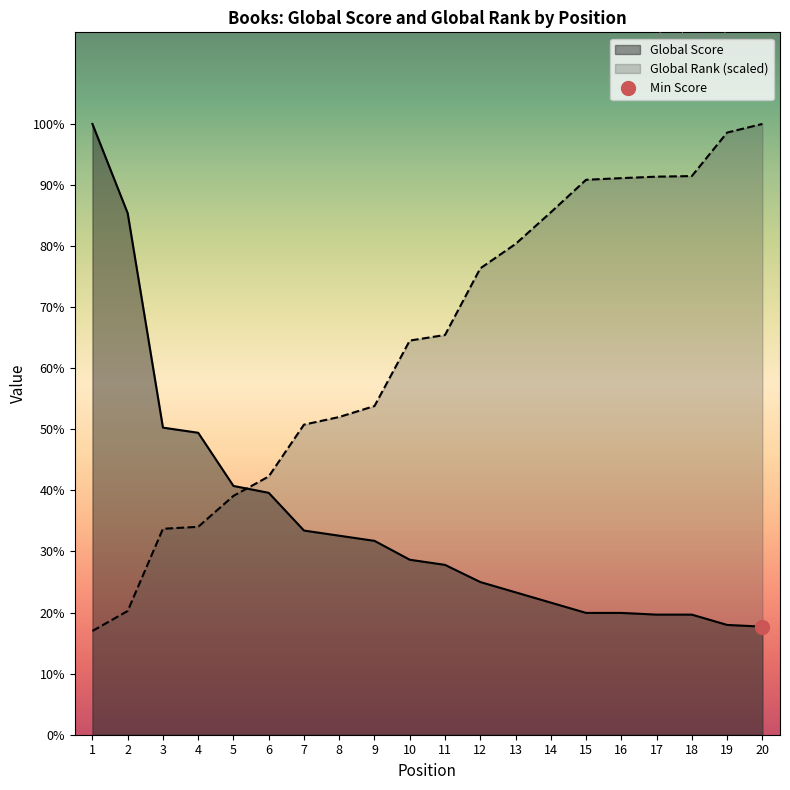

Which series ends up on top after the final intersection of Global Score and Global Rank (normalized)?

Global Rank (normalized)